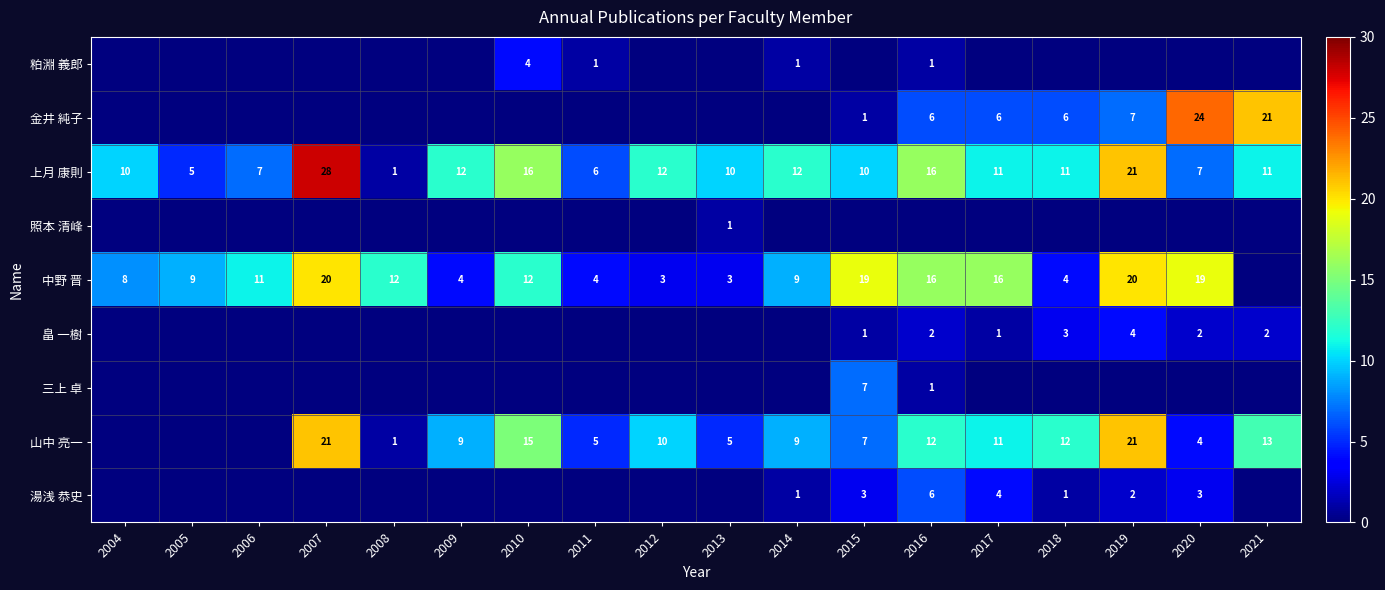

Is it true that 金井 純子 equals 6 at 2018?

True